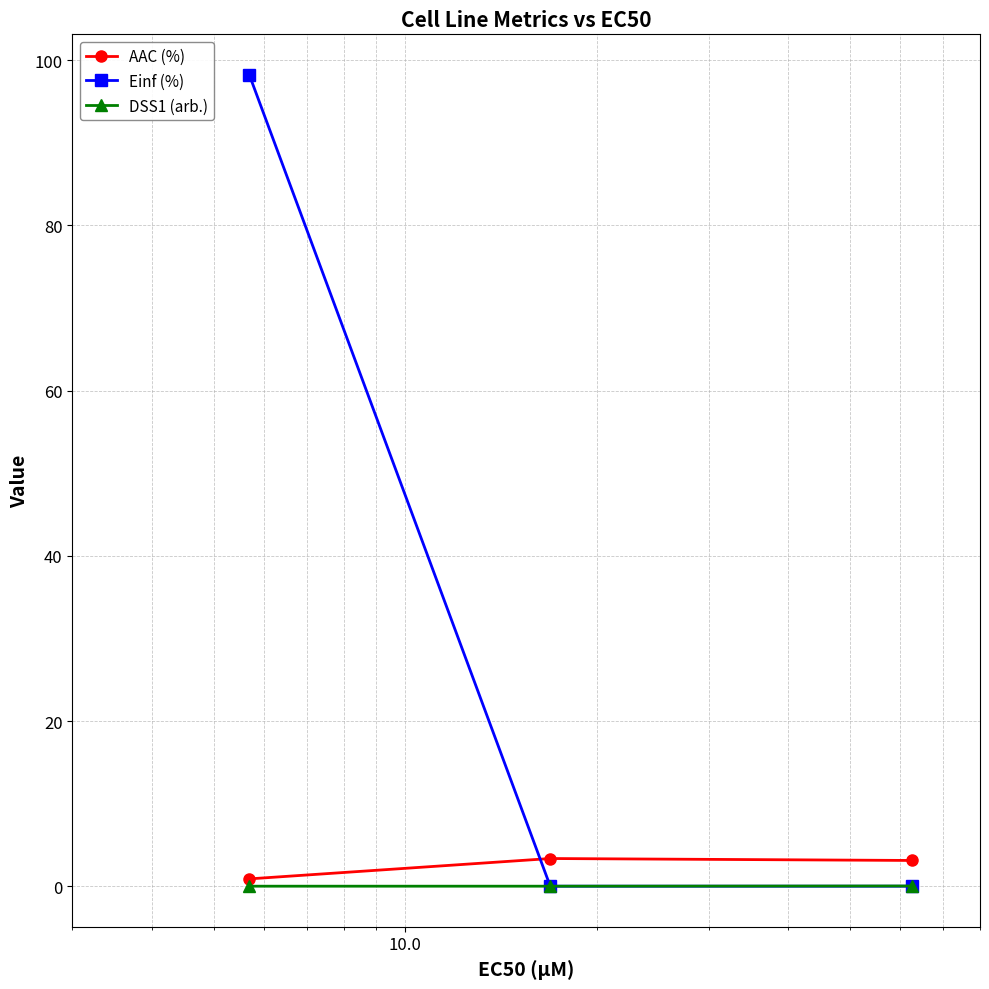

Count the number of data series in this chart.

3